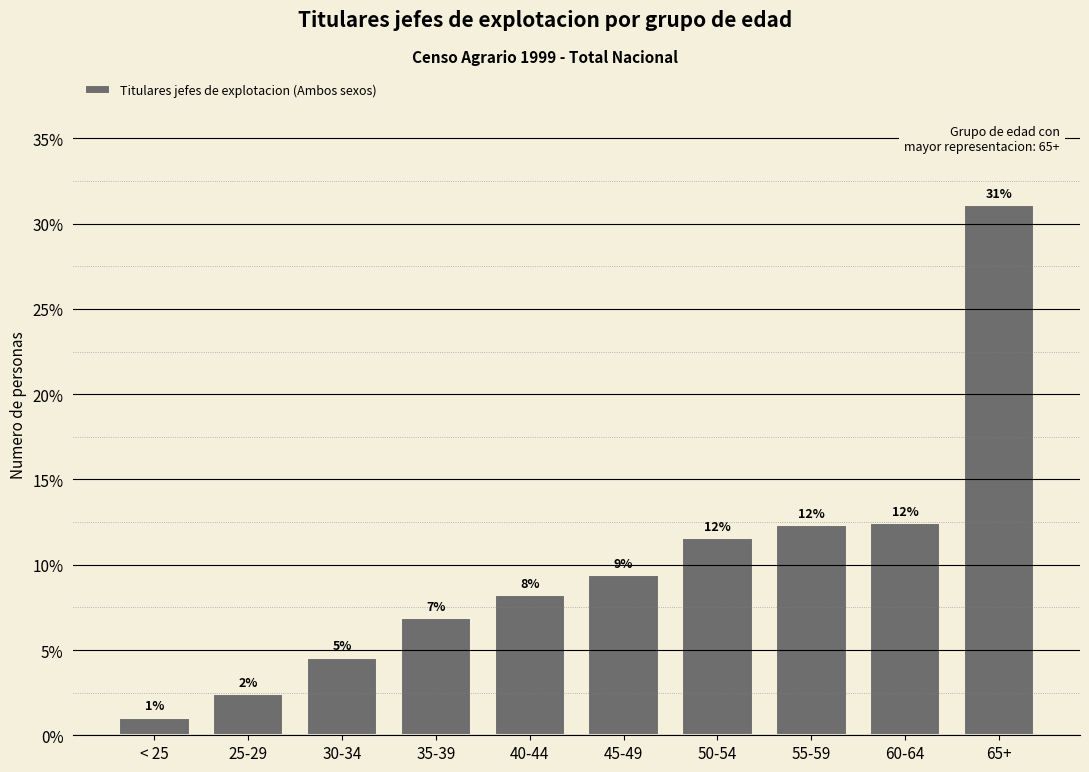

Does the chart contain any negative values?

No